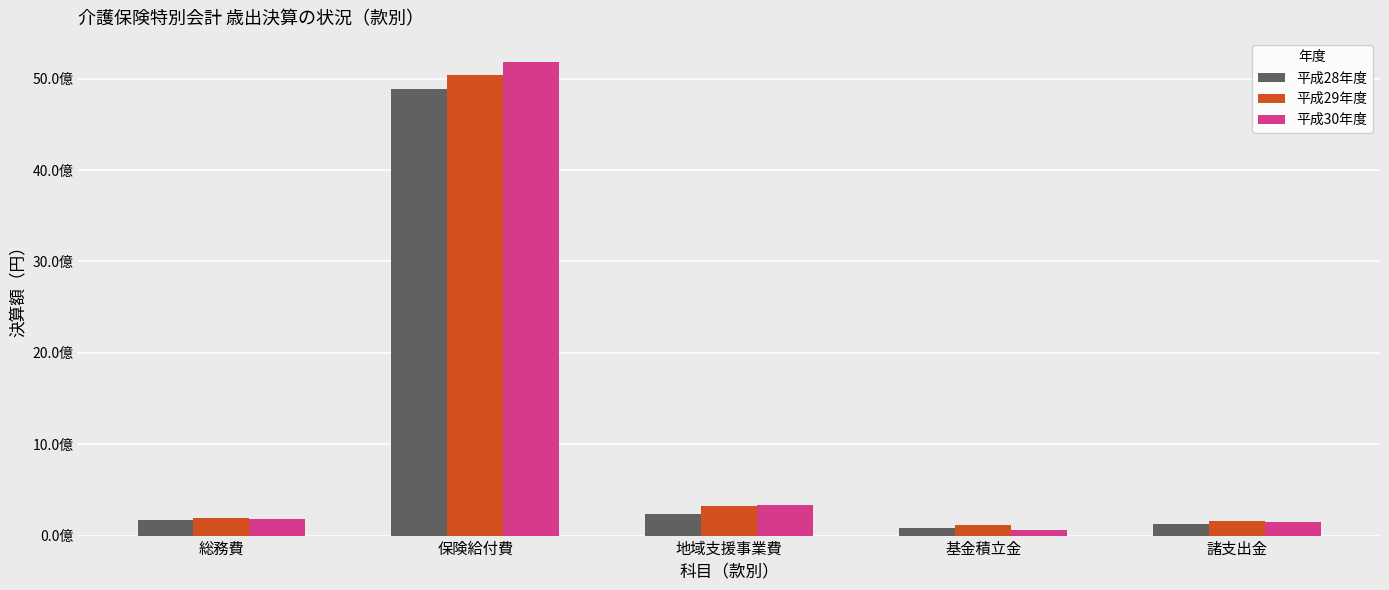

The value of 平成30年度 at 総務費 is 178322406. True or false?

True